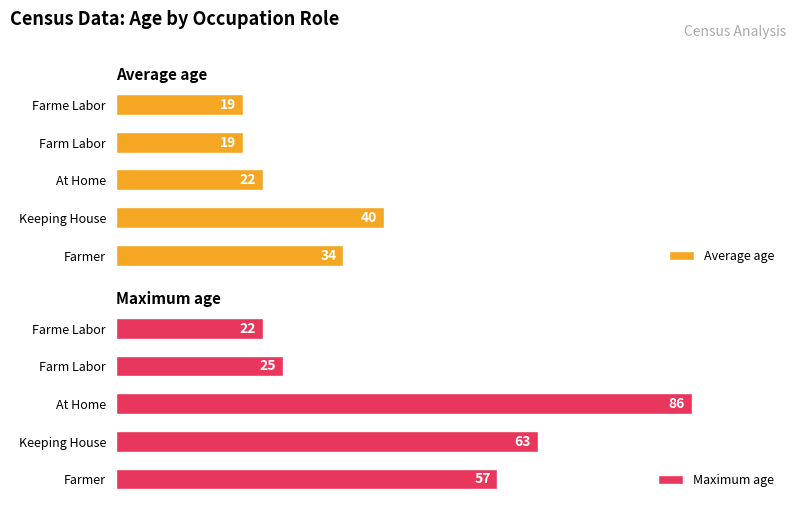

Reading left to right, extract all data points from this chart.

Average age: 34	40	22	19	19
Maximum age: 57	63	86	25	22